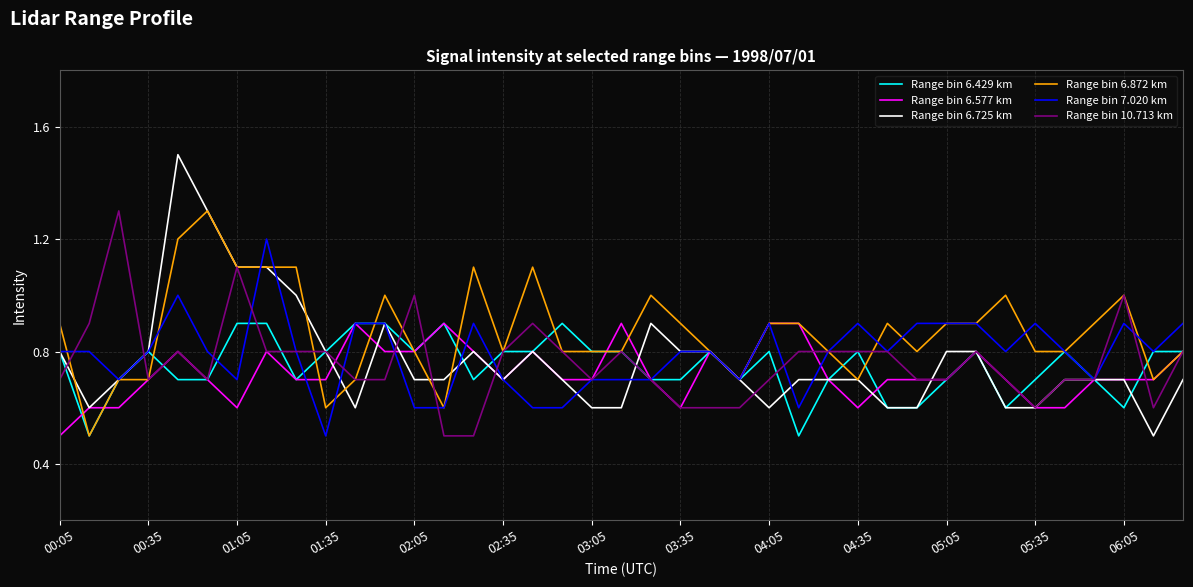

Which series has the largest total across all categories?

Range bin 6.872 km